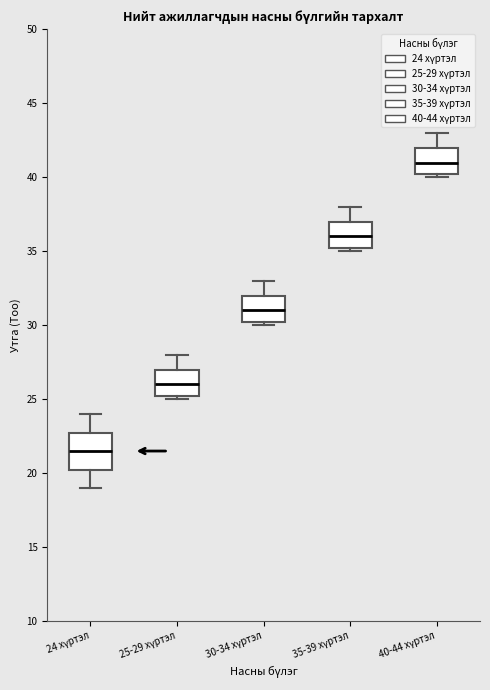

Where is the lower edge of the box for 24 хүртэл on the y-axis? The values are not printed on the chart, so give them approximately, as read against the axis.

20.5